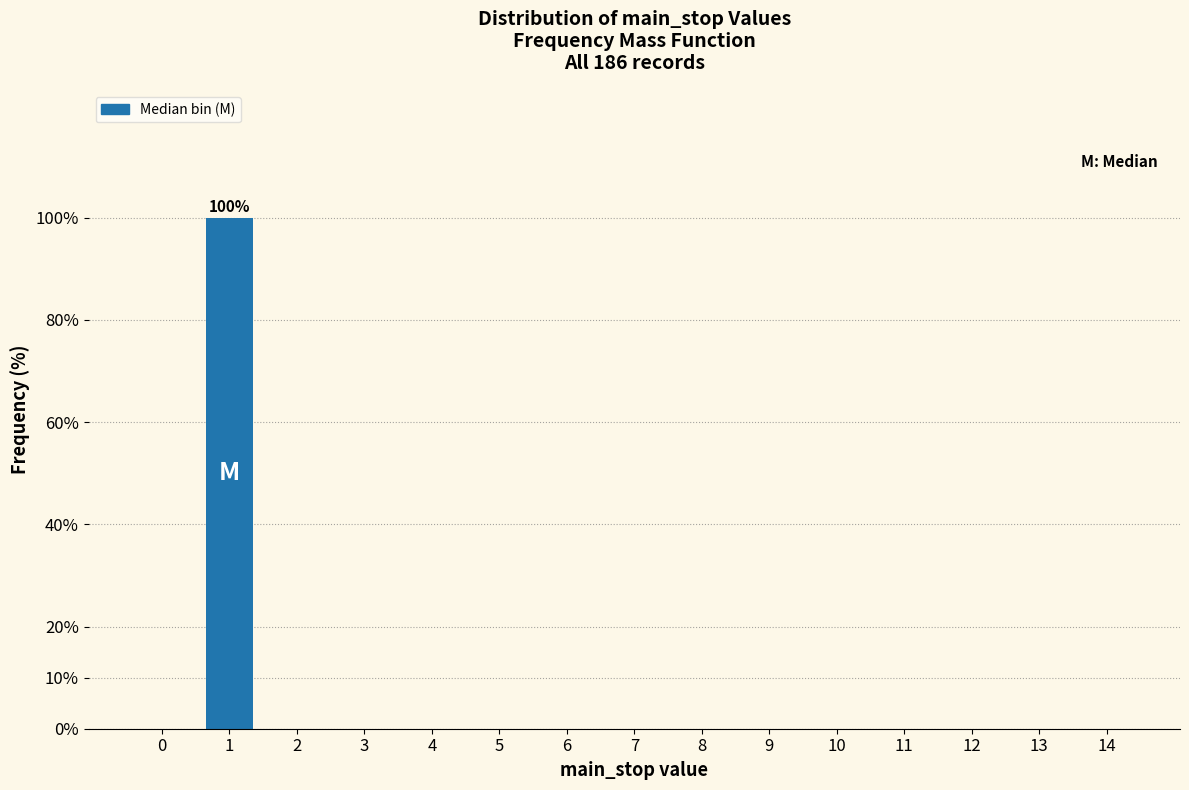

Reading right to left, what are all the values shown in this chart?

14=0	13=0	12=0	11=0	10=0	9=0	8=0	7=0	6=0	5=0	4=0	3=0	2=0	1=100	0=0